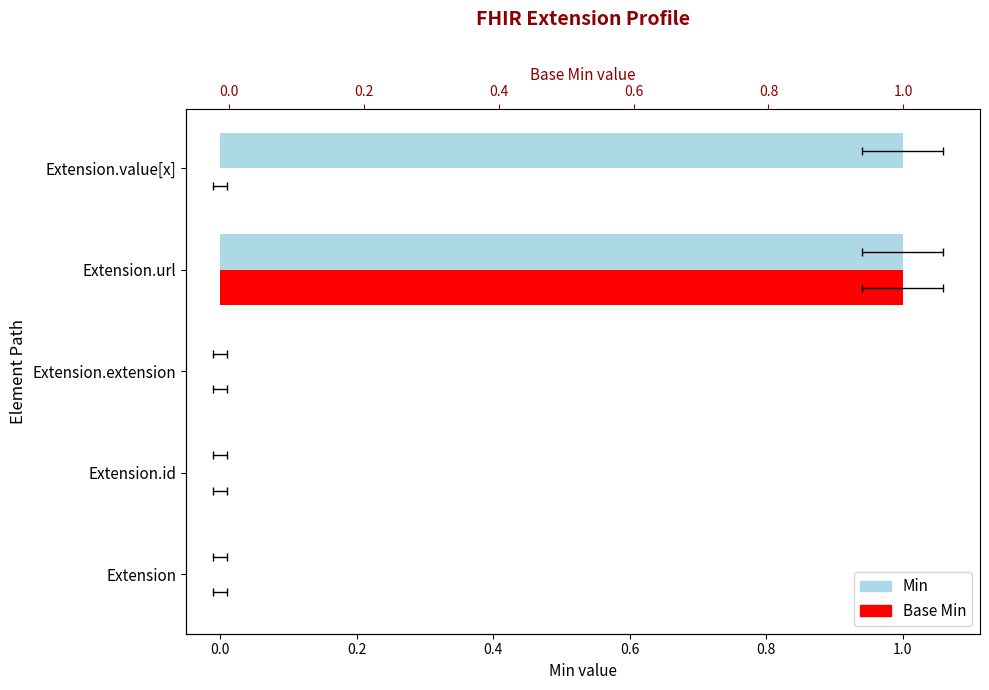

List the series in order of their peak value, lowest first.

Min, Base Min